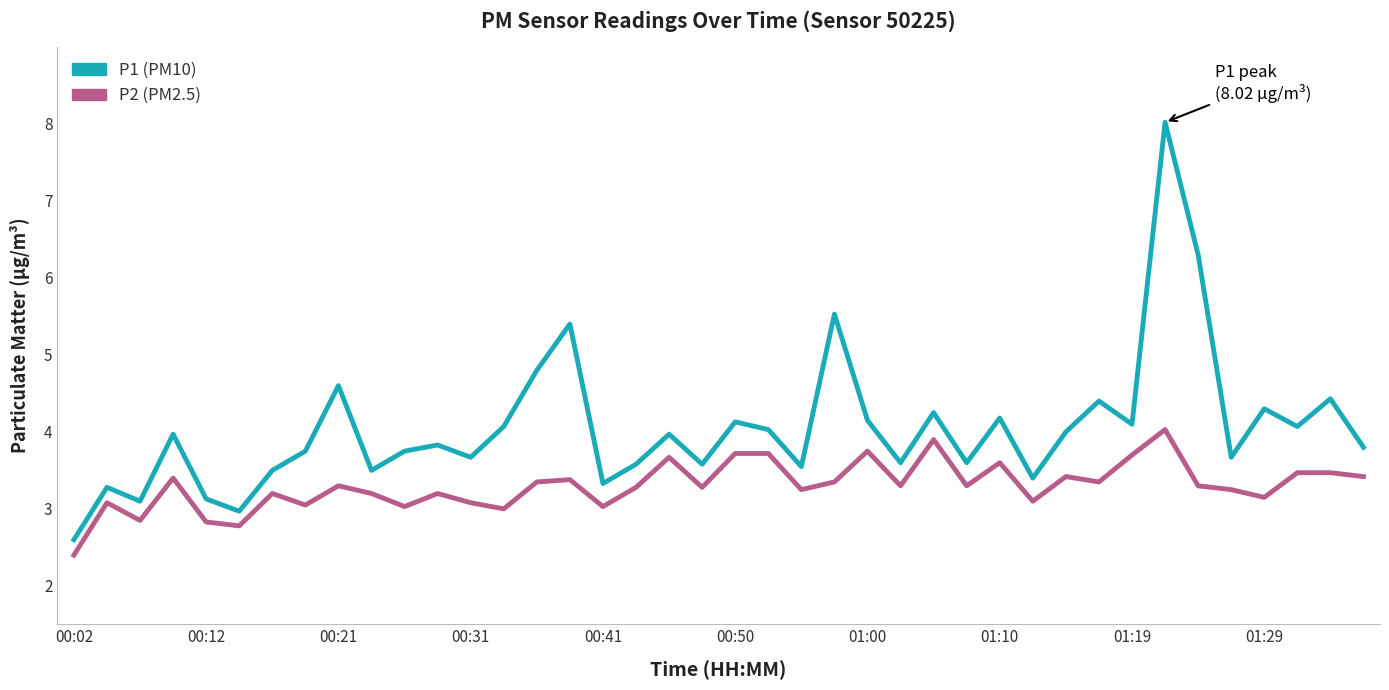

What is the greatest value displayed?

8.0